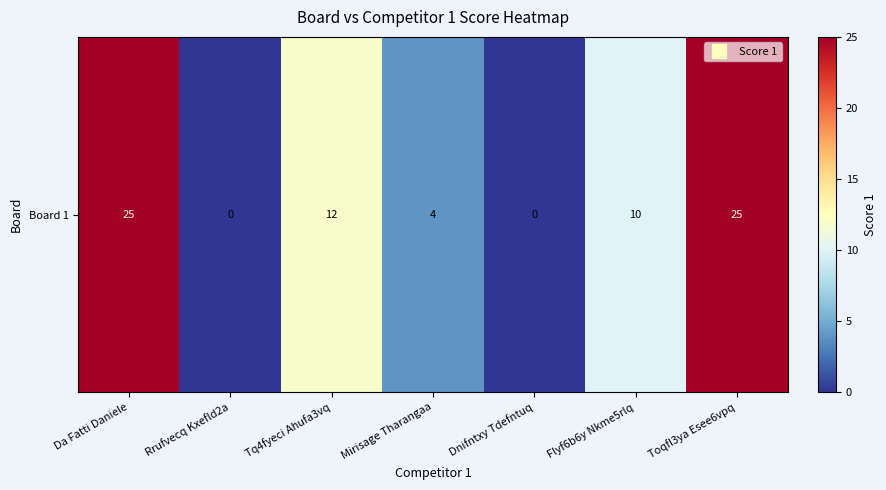

What is the ratio of the value at Da Fatti Daniele to the value at Flyf6b6y Nkme5rlq?

2.5